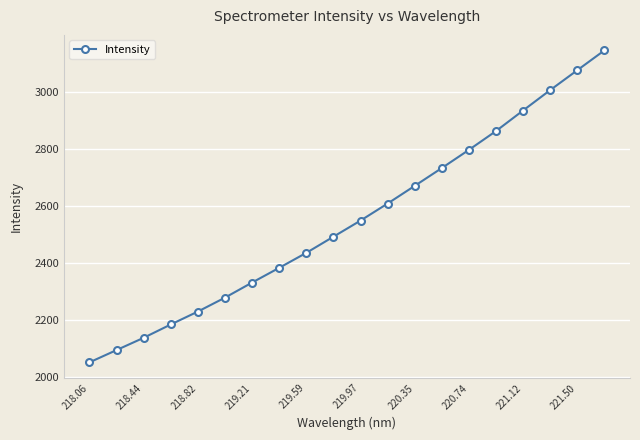

What is the greatest value displayed?

3144.5